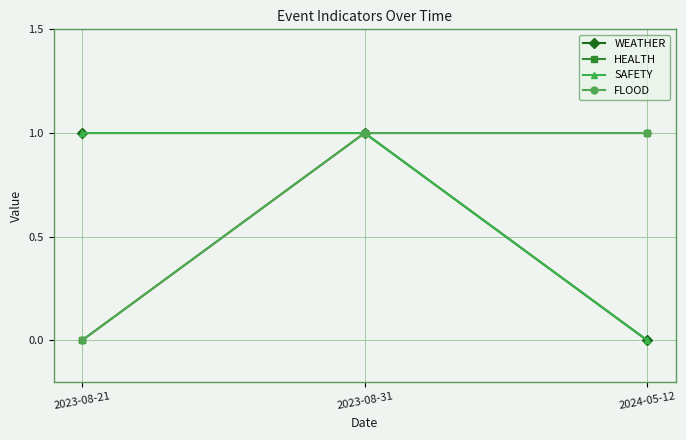

What is the highest value of the SAFETY series?

1